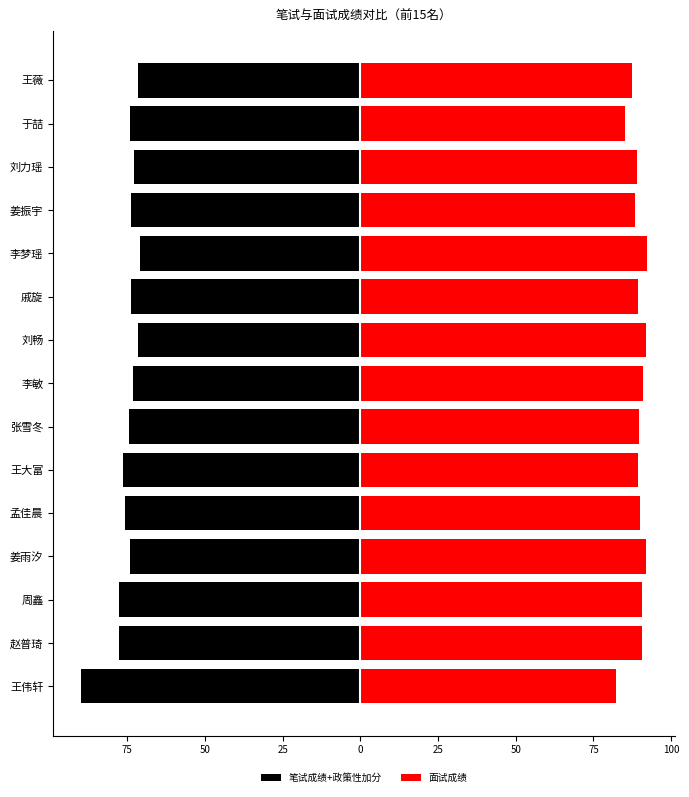

Is the value of 笔试成绩+政策性加分 at 赵普琦 greater than the value of 面试成绩 at 刘力瑶?

No